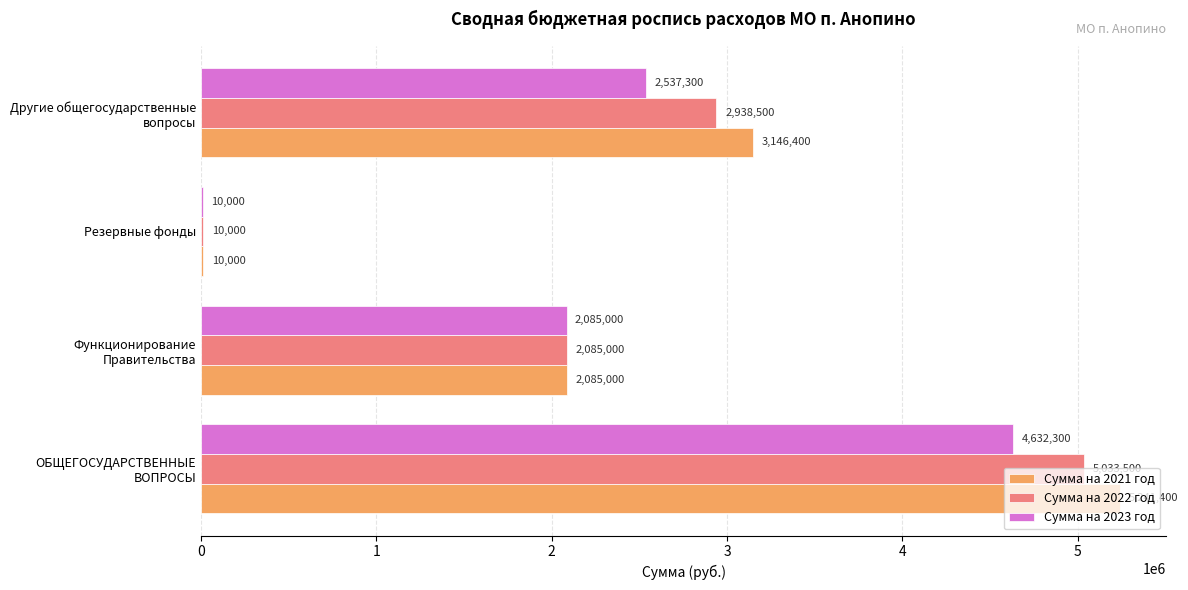

What is the maximum value shown in the chart?

5241400